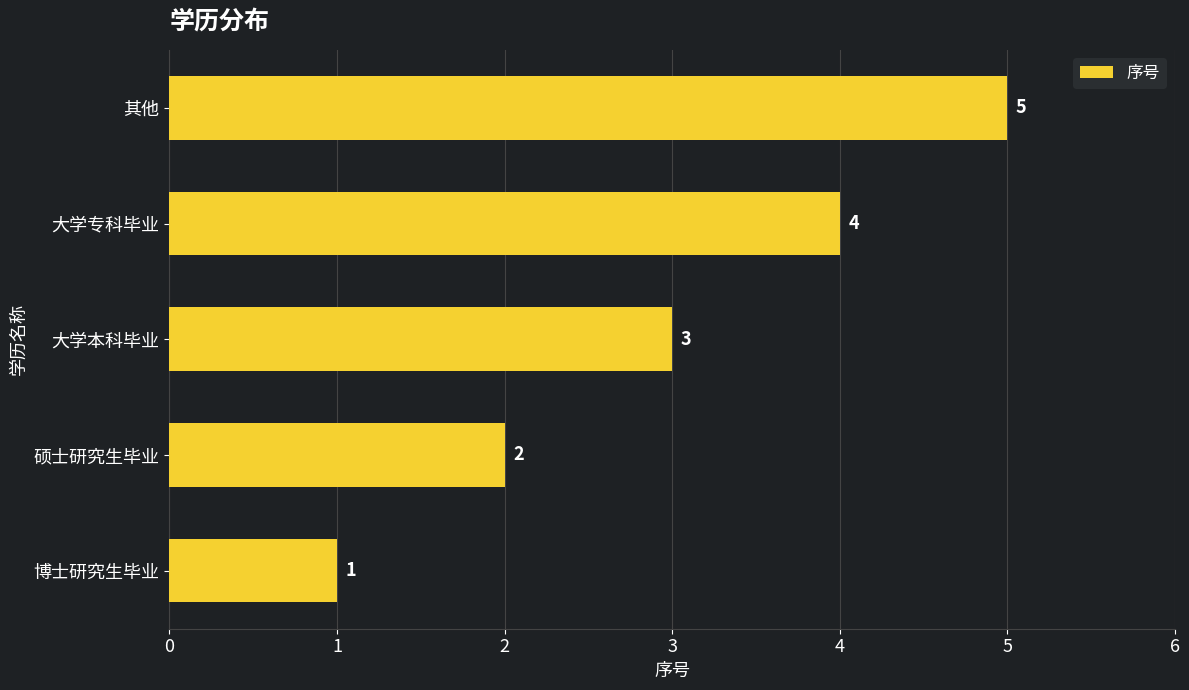

How many values are between 2 and 4?

3